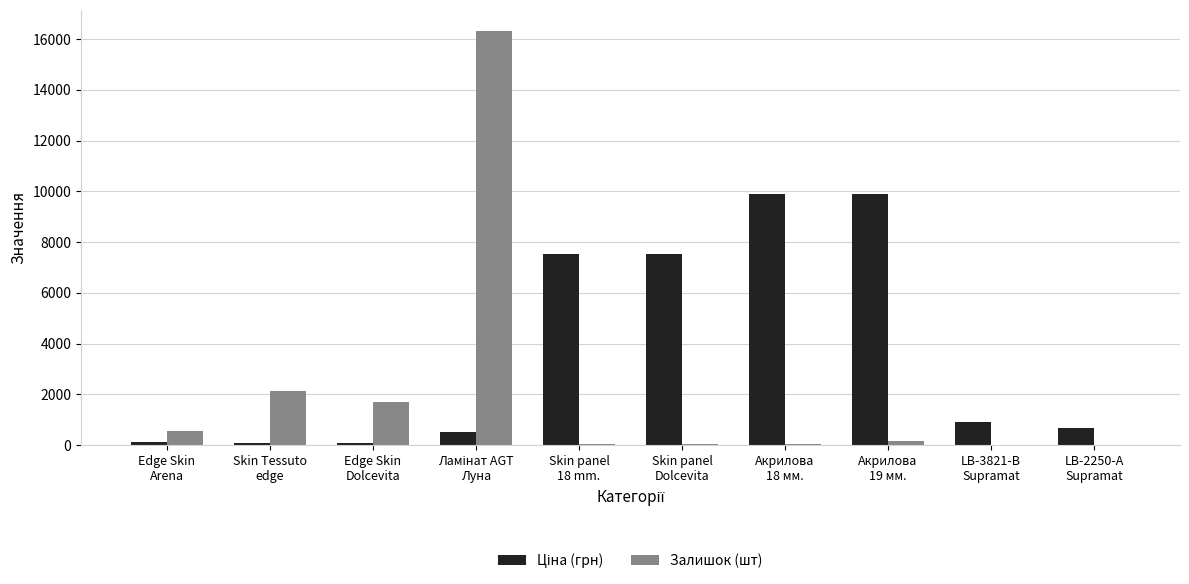

What is the greatest value displayed?

16331.0